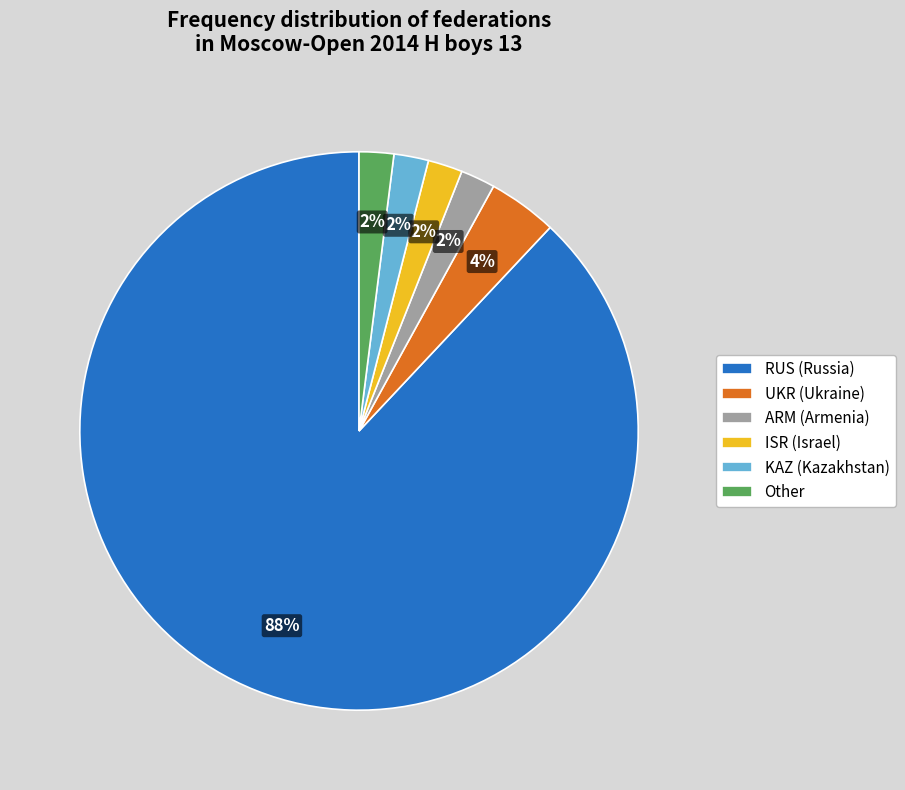

To the nearest percent, what is the combined percentage of Other and KAZ?

4%